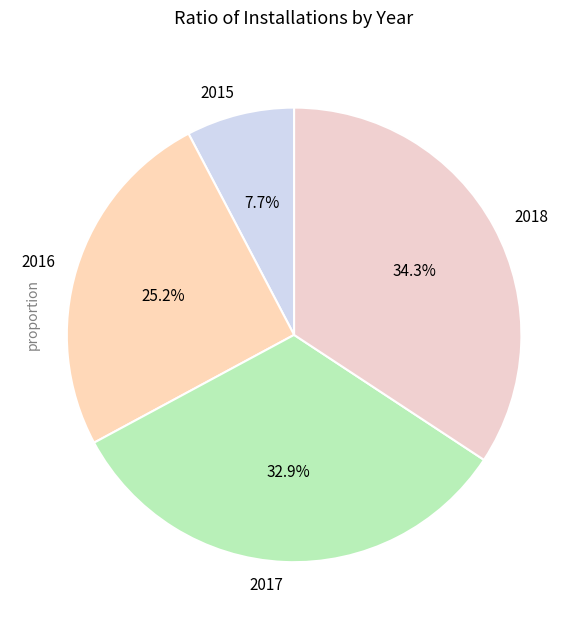

Combined, what portion of the pie is 2017 and 2016?

58.0%